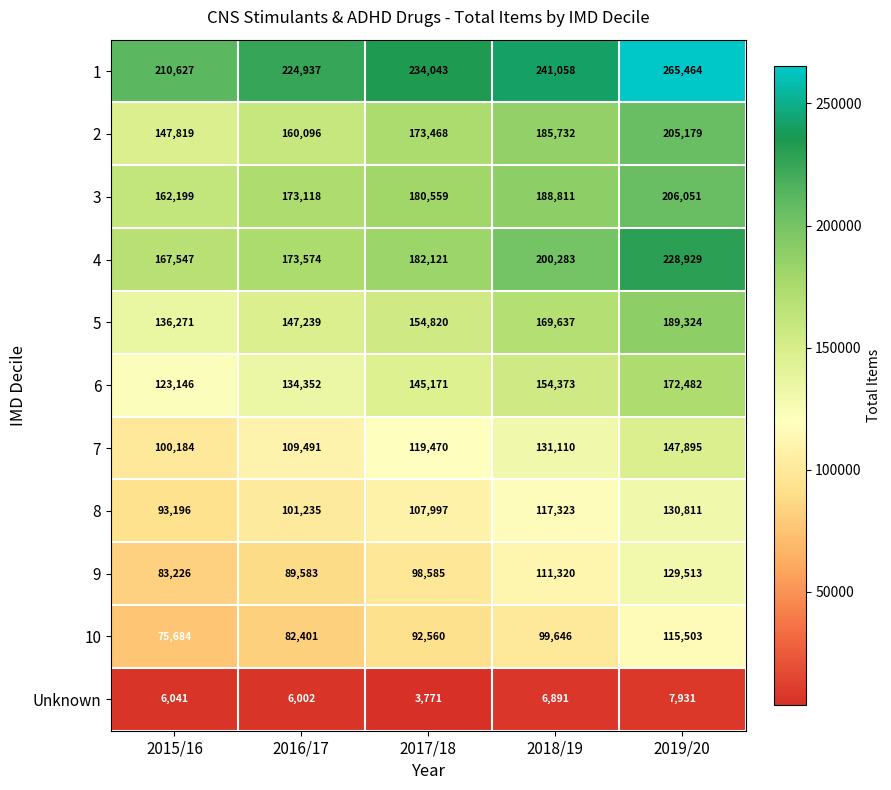

The 10 series shows 26306 at 2018/19. True or false?

False